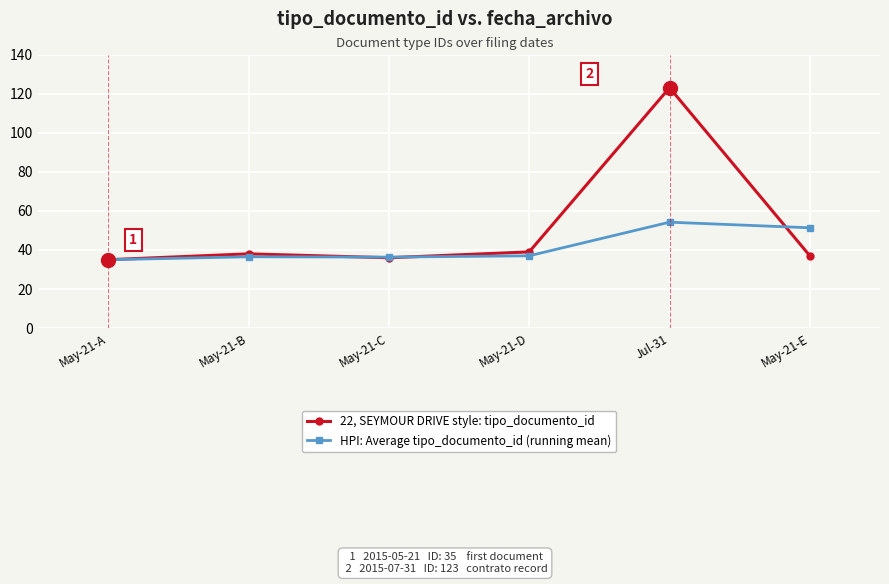

Which series has the largest range (max minus min)?

22, SEYMOUR DRIVE style: tipo_documento_id